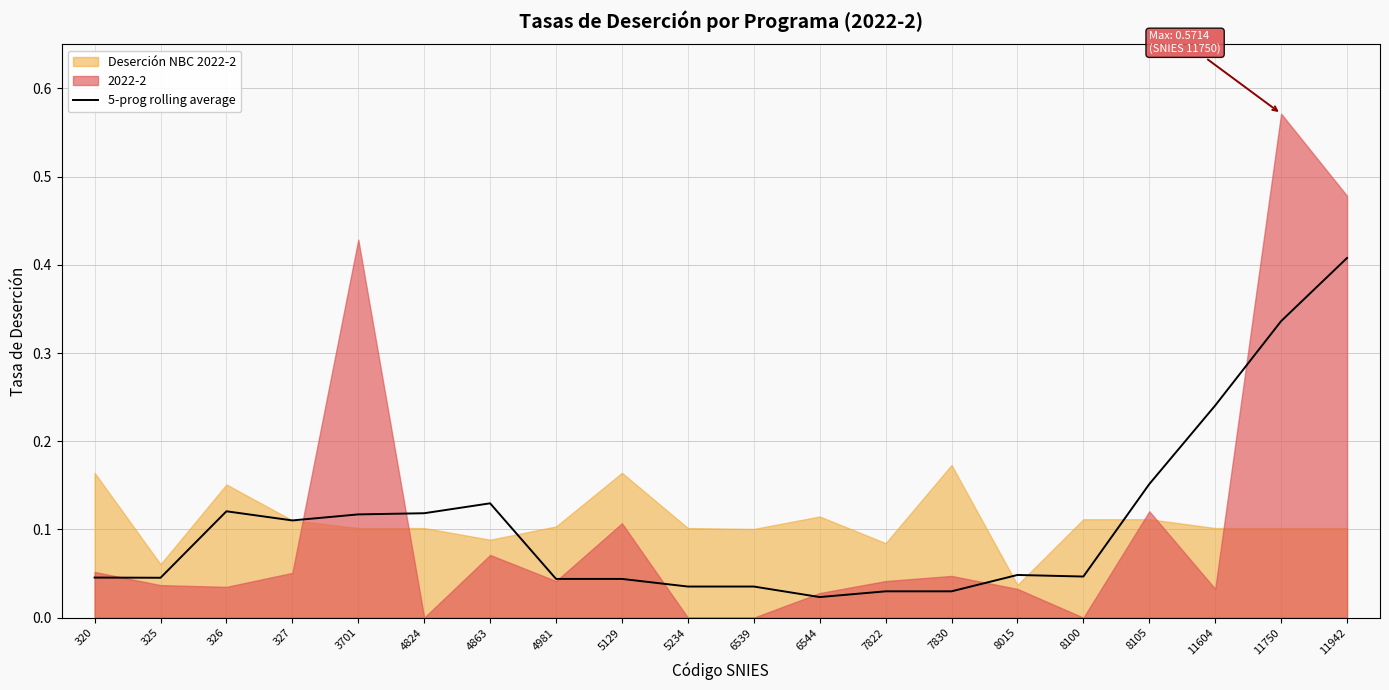

What is the difference between the values at 326 and 8015?

0.1